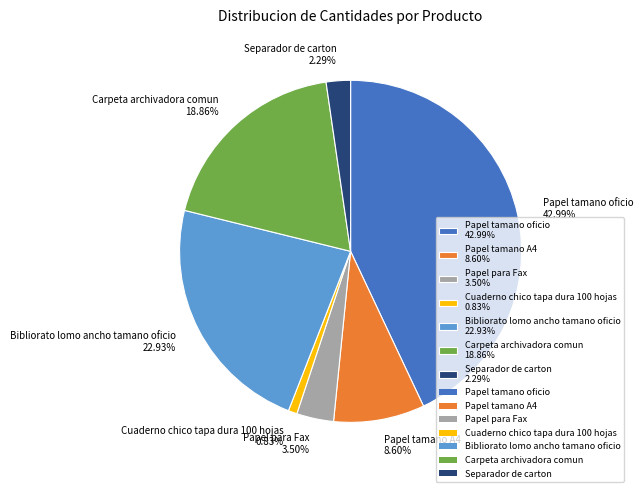

Rank the categories by value from lowest to highest.

Cuaderno chico tapa dura 100 hojas, Separador de carton, Papel para Fax, Papel tamano A4, Carpeta archivadora comun, Bibliorato lomo ancho tamano oficio, Papel tamano oficio